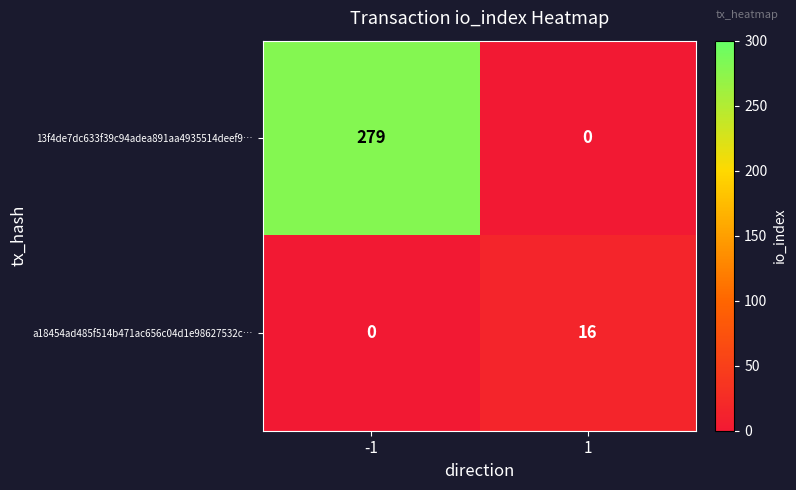

What is the difference between the maximum and minimum values in the a18454ad485f514b471ac656c04d1e98627532c… series?

16